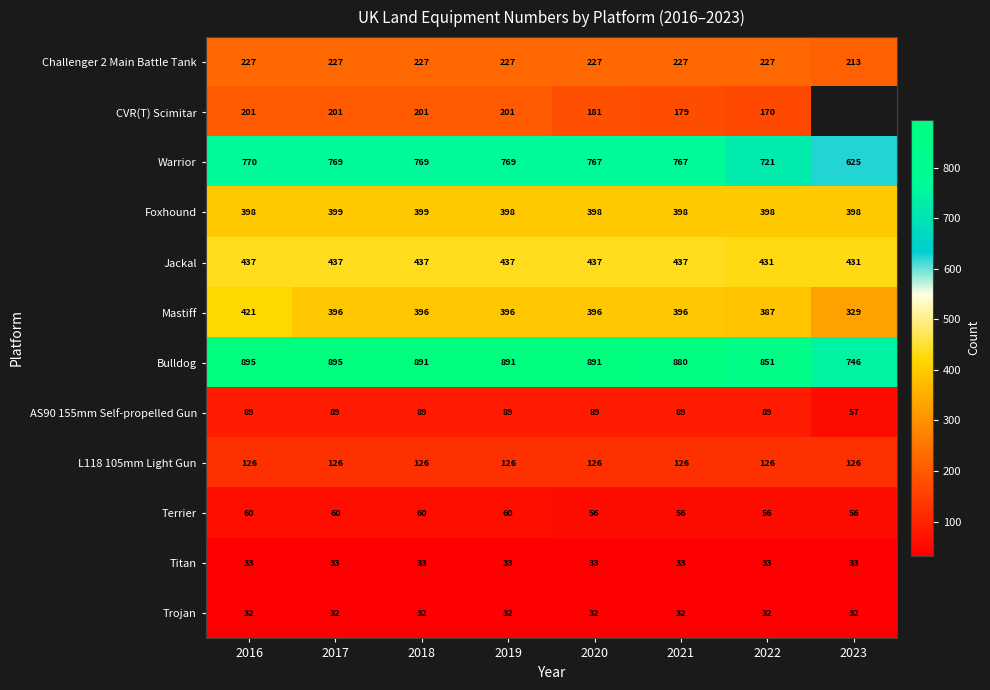

Where is Bulldog nearest to the value 820?

2022